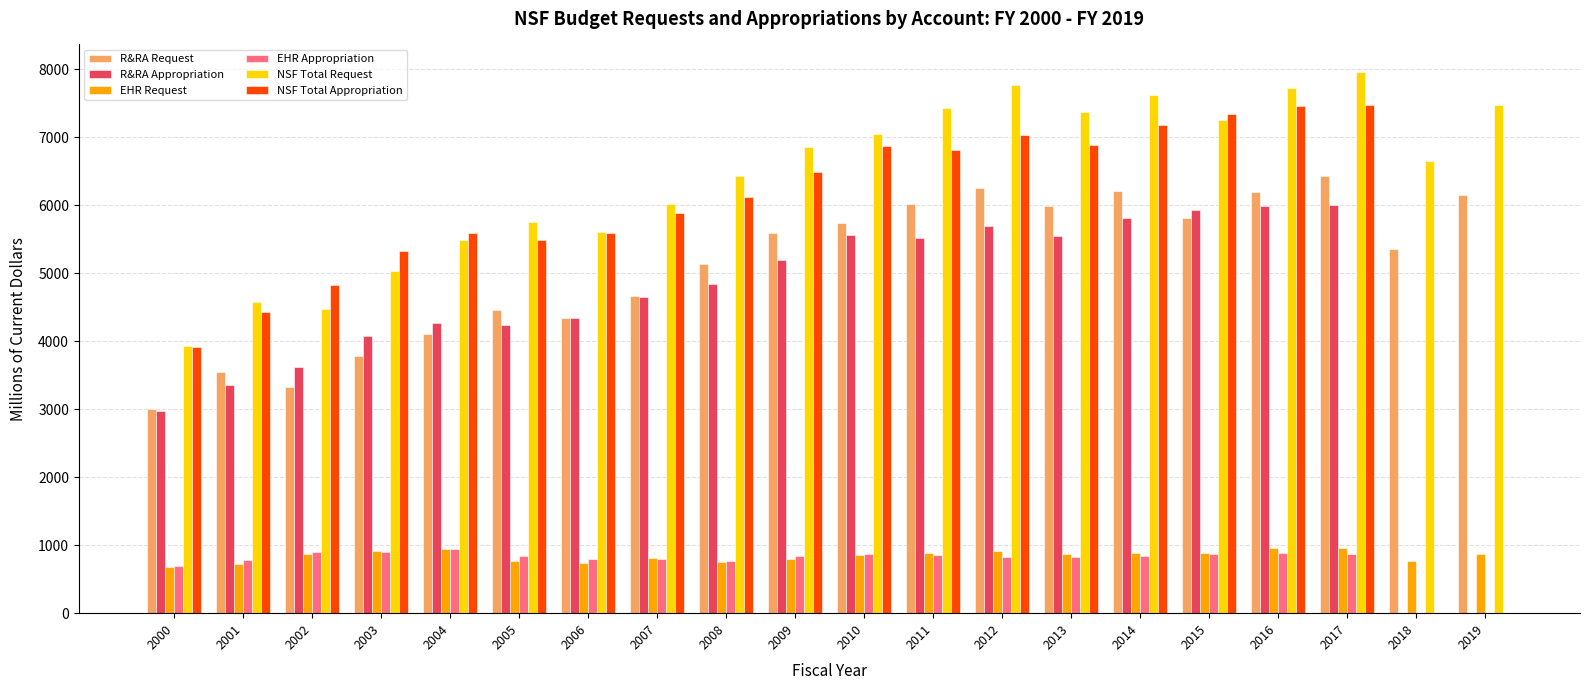

How many values in the R&RA Request series exceed 5593?

10